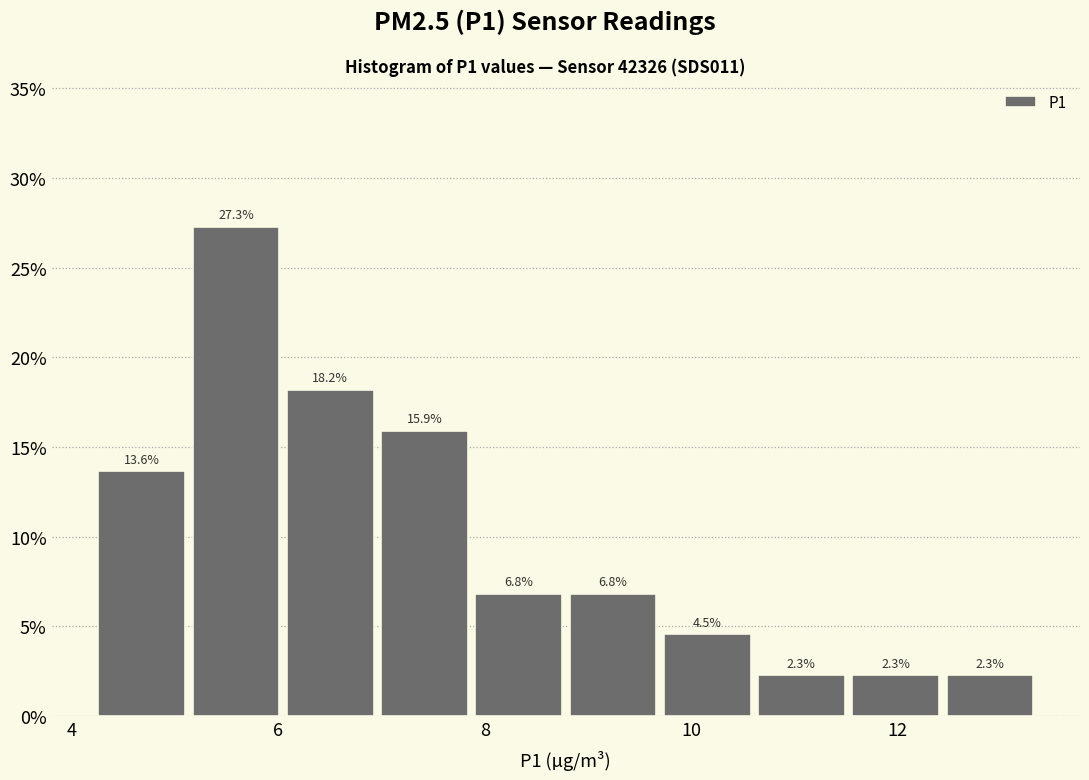

How tall is the bar that spans 10.6 to 11.6 on the x-axis? The bar edges are not printed on the chart, so give them approximately, as read against the axis.

2.3